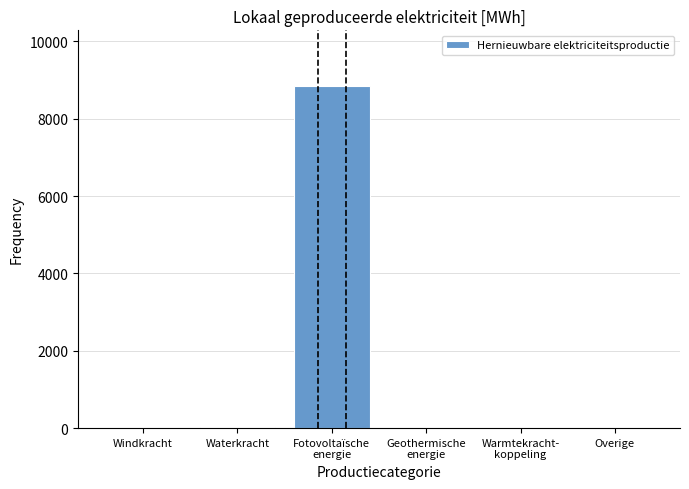

What is the greatest value displayed?

8859.0